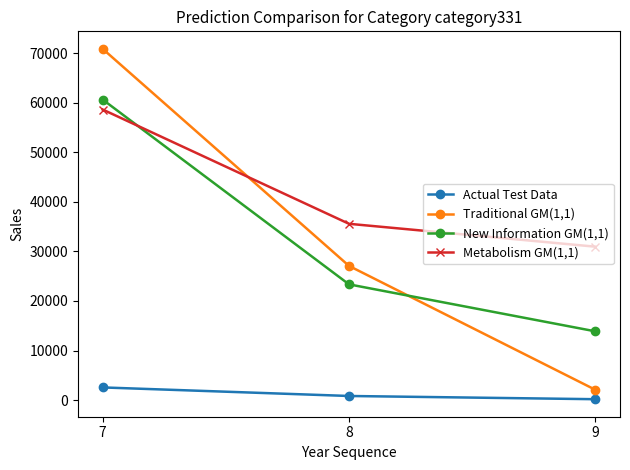

Which series has the largest total across all categories?

Metabolism GM(1,1)